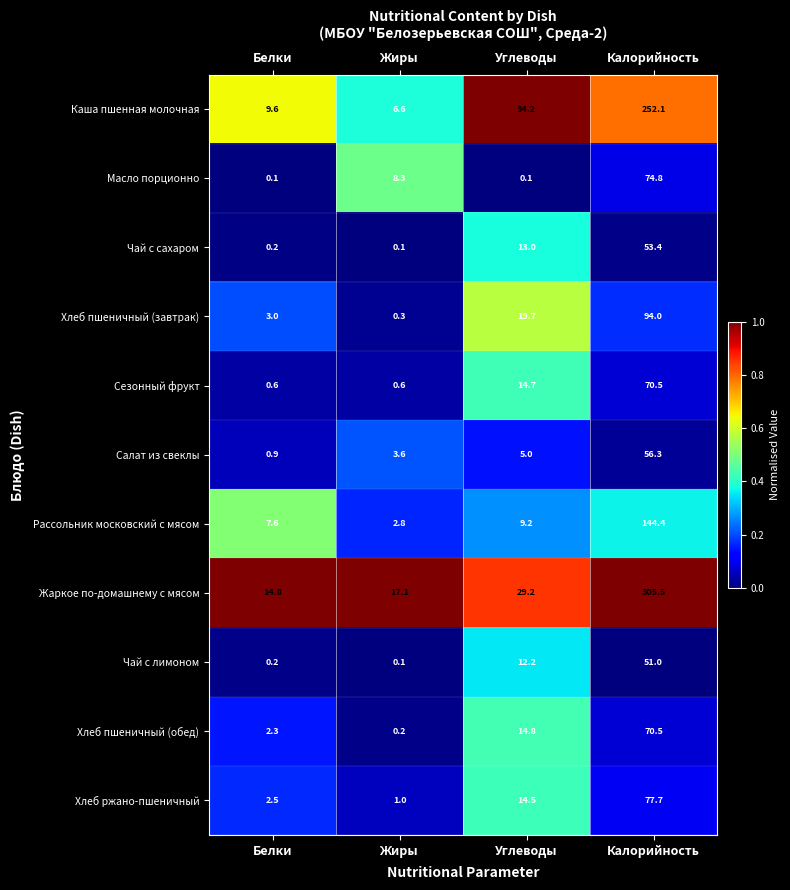

The Жаркое по-домашнему с мясом series shows 9.9 at Белки. True or false?

False